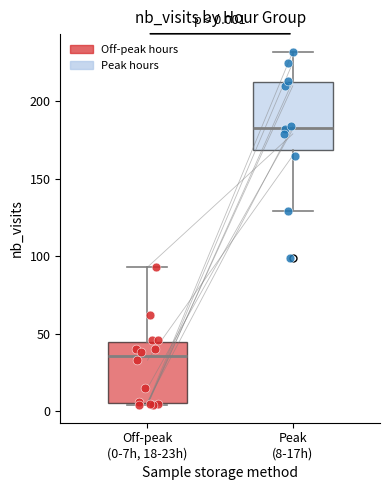

Which box has the highest median line?

Peak (8-17h)